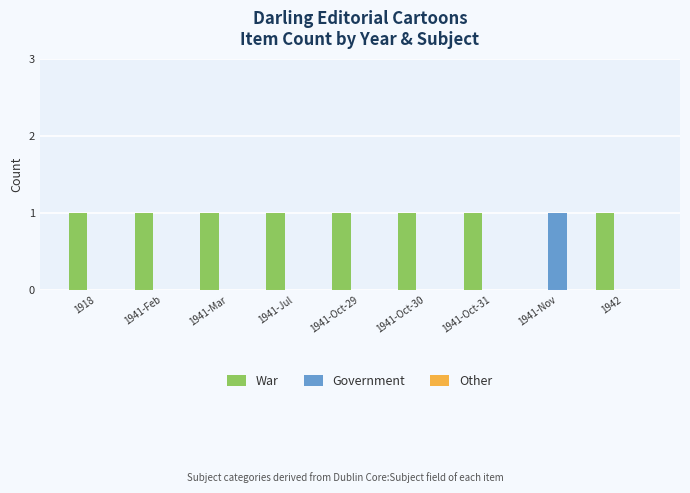

What is the total value across all series at 1918?

1